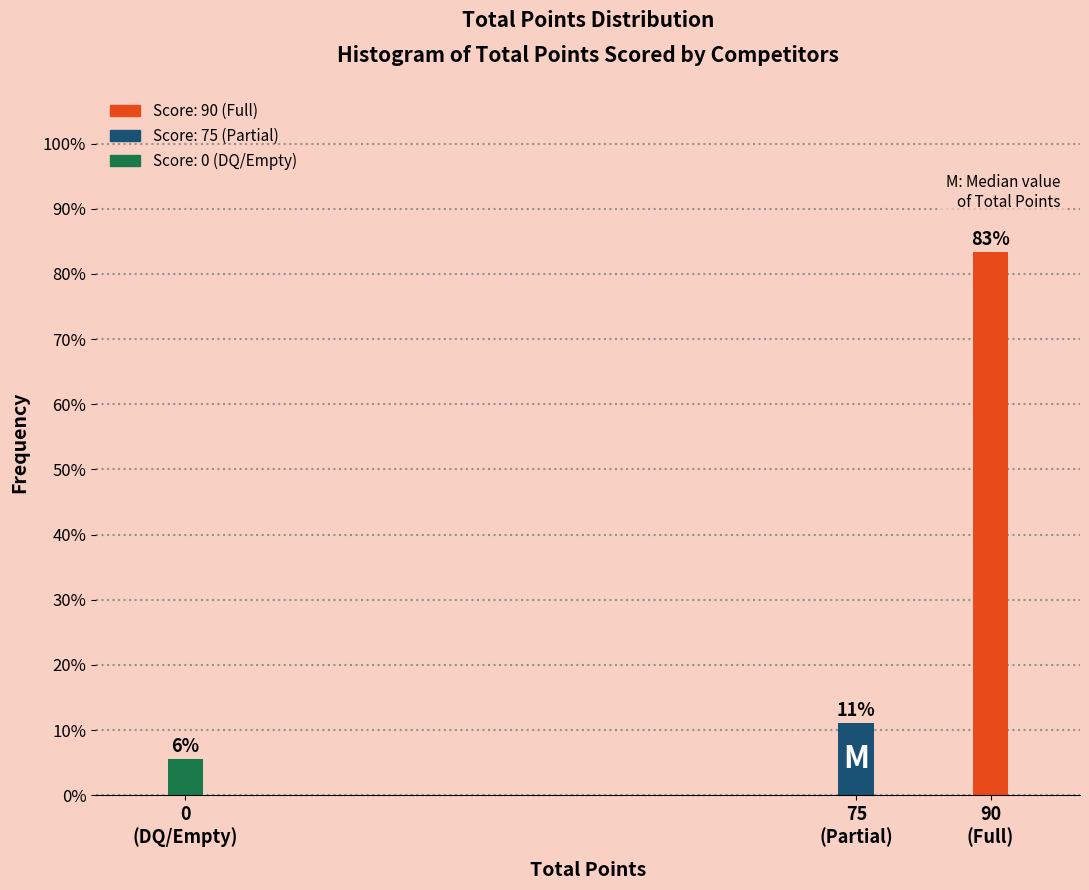

How many bars are there in total?

3